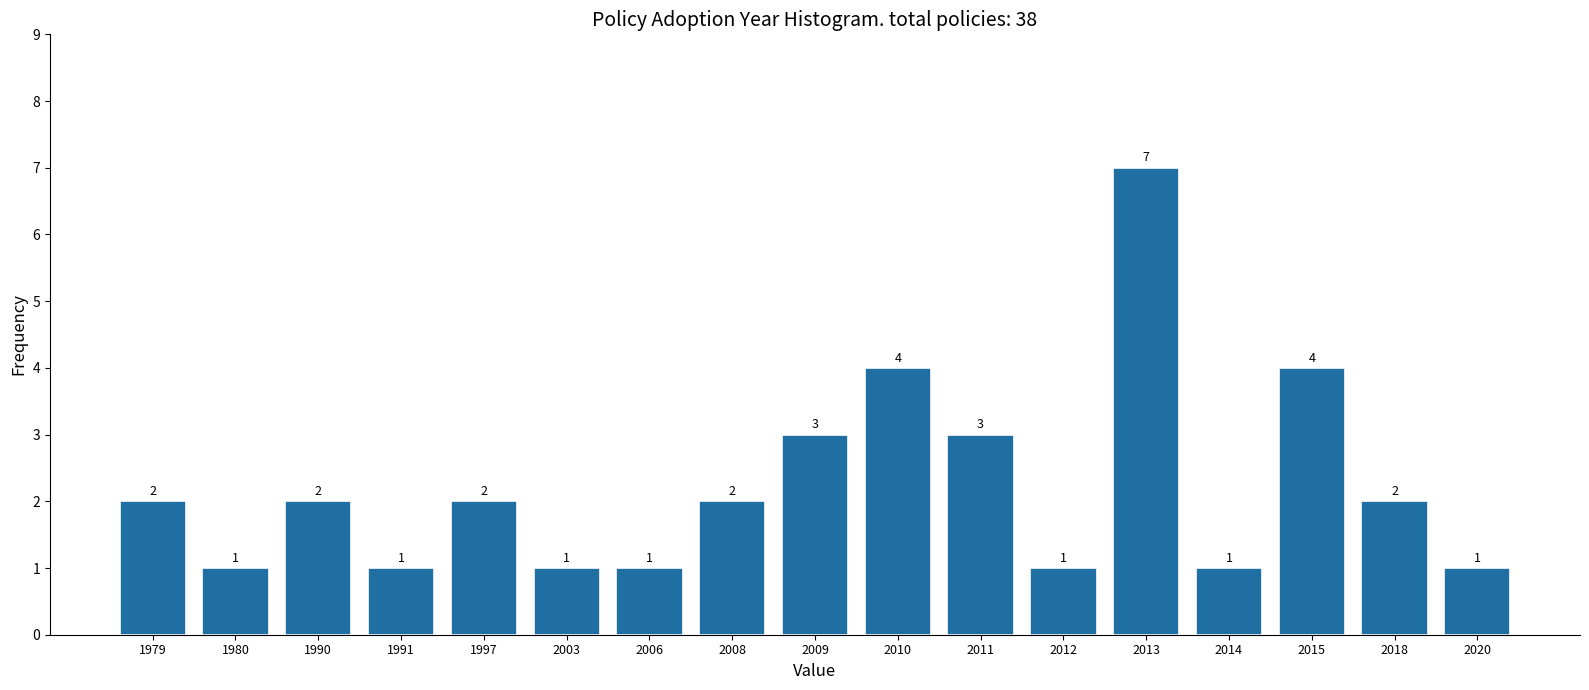

Reading left to right, what are all the values shown in this chart?

2	1	2	1	2	1	1	2	3	4	3	1	7	1	4	2	1